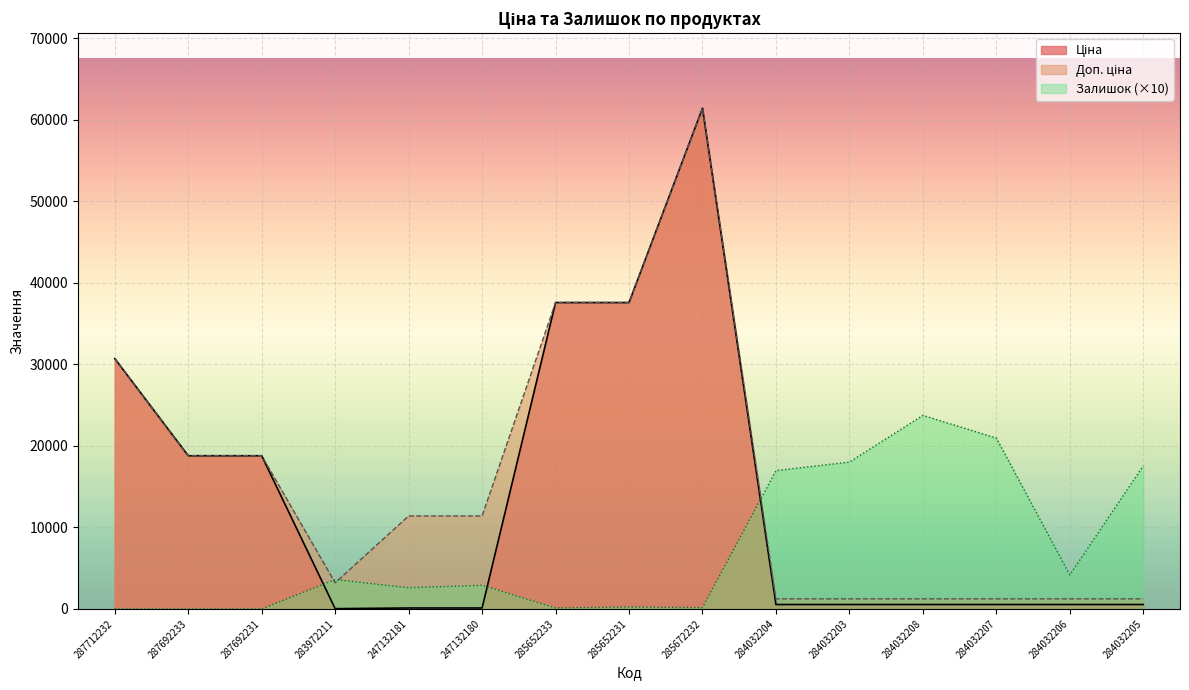

Where does the Залишок series first go above 2900?

283972211